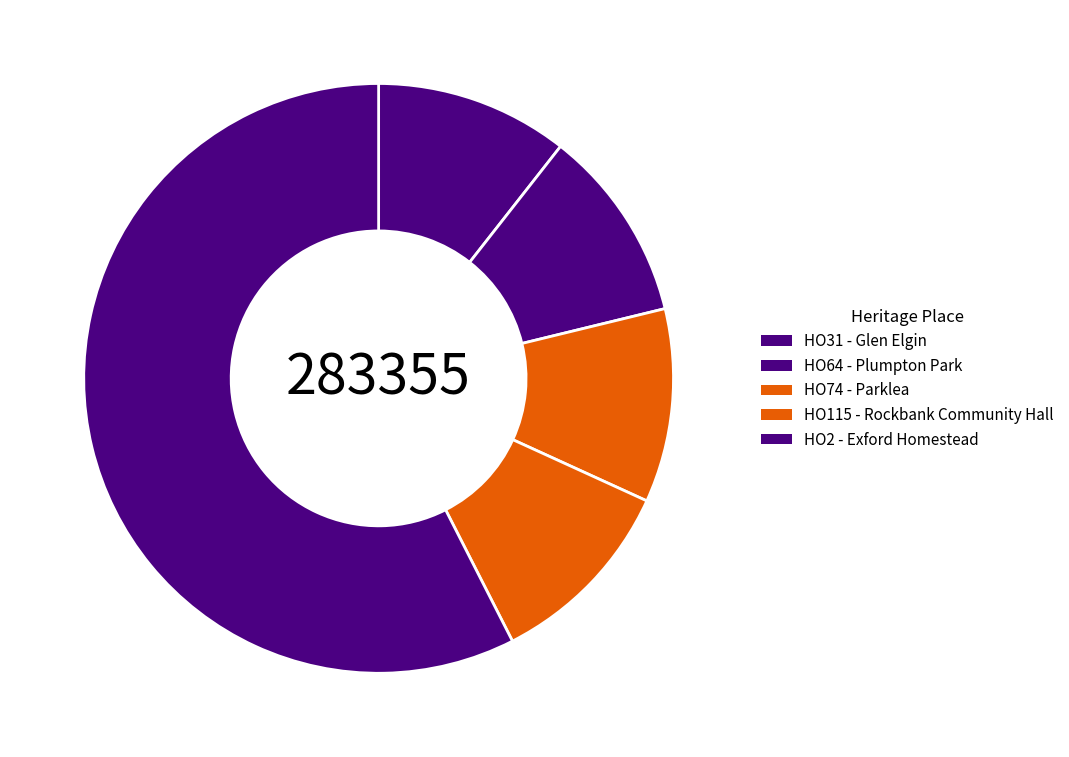

Count the number of slices in the pie.

5